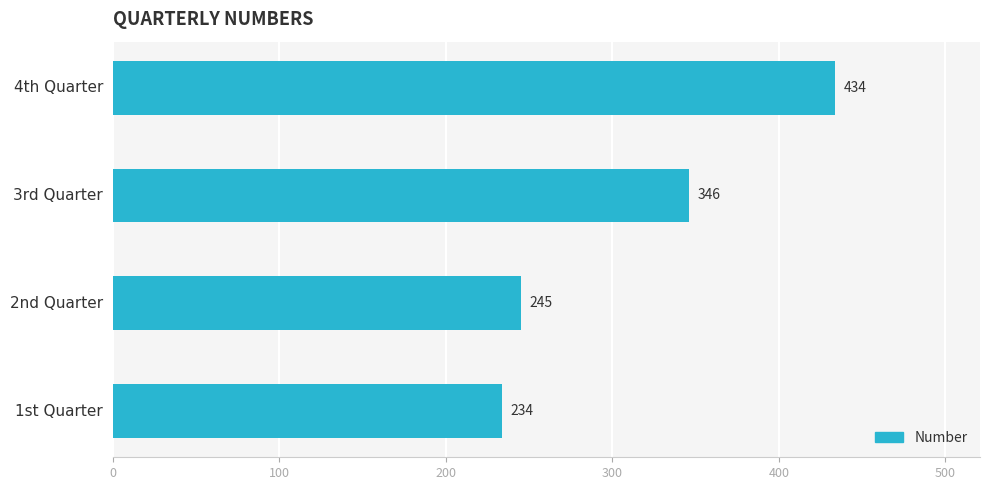

What is the sum of all values?

1259